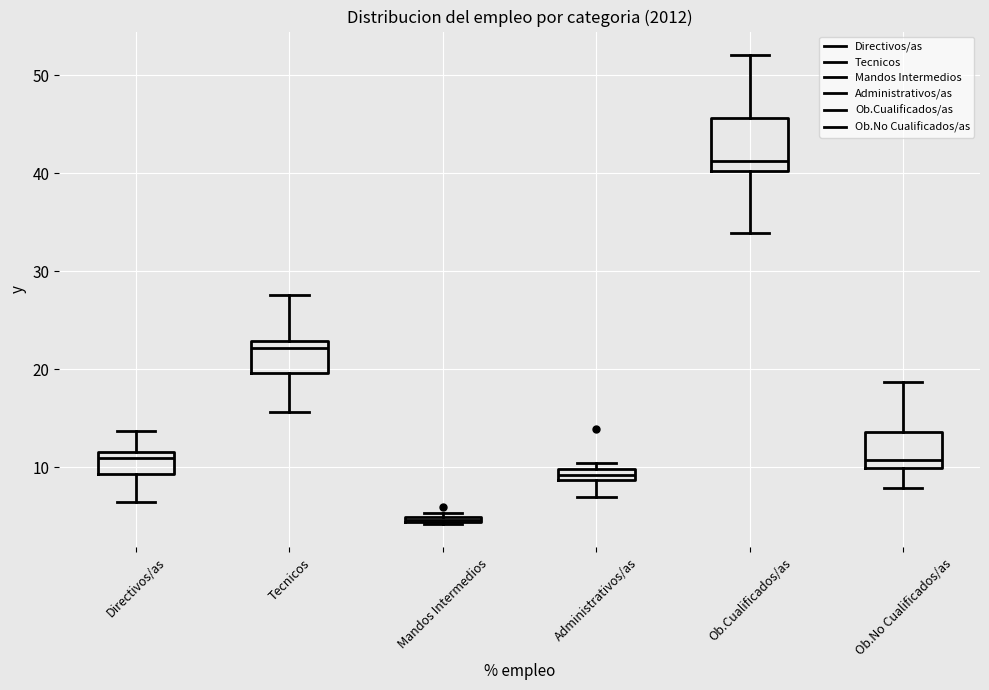

Where is the lower edge of the box for Administrativos/as on the y-axis? The values are not printed on the chart, so give them approximately, as read against the axis.

9